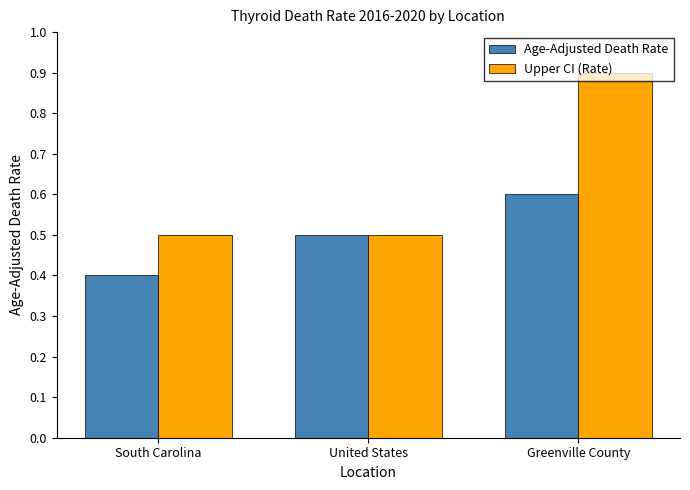

Reading left to right, extract all data points from this chart.

Age-Adjusted Death Rate: 0.4	0.5	0.6
Upper CI (Rate): 0.5	0.5	0.9